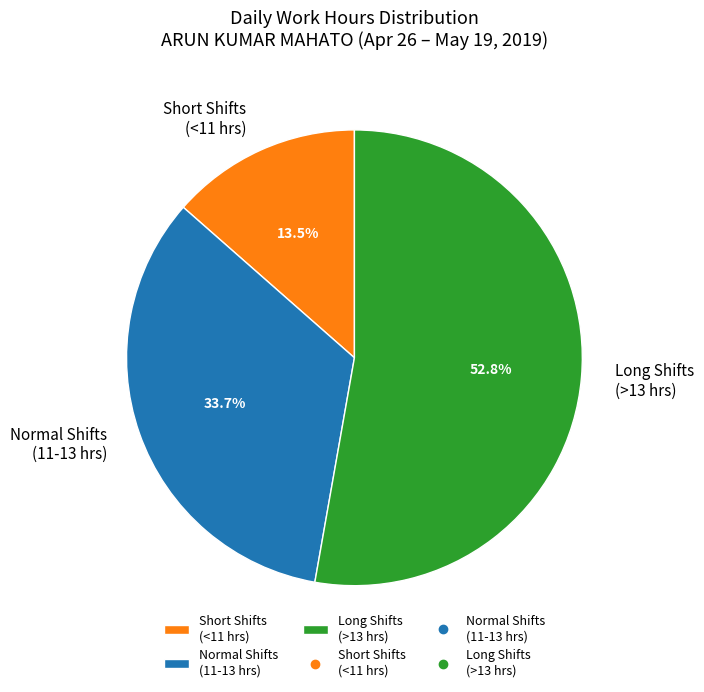

Which slice is the largest?

Long Shifts (>13 hrs)